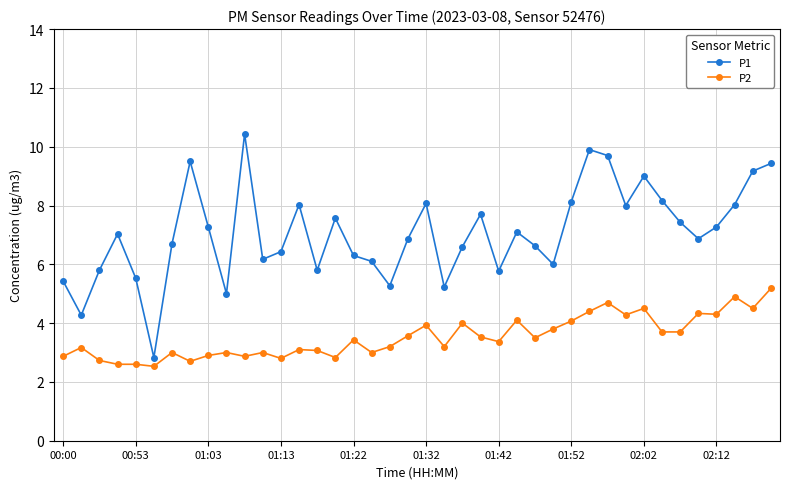

What is the difference between the second highest and minimum values in the P2 series?

2.4